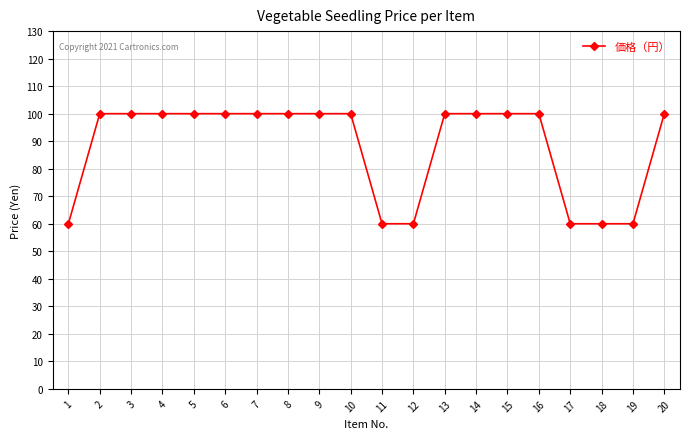

The chart shows a value of 60 at 1. True or false?

True